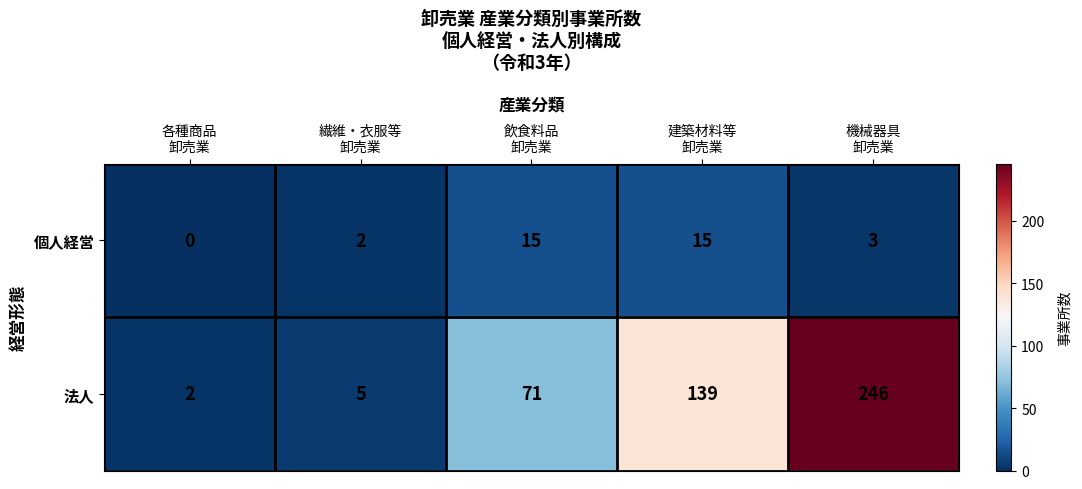

What is the greatest value displayed?

246